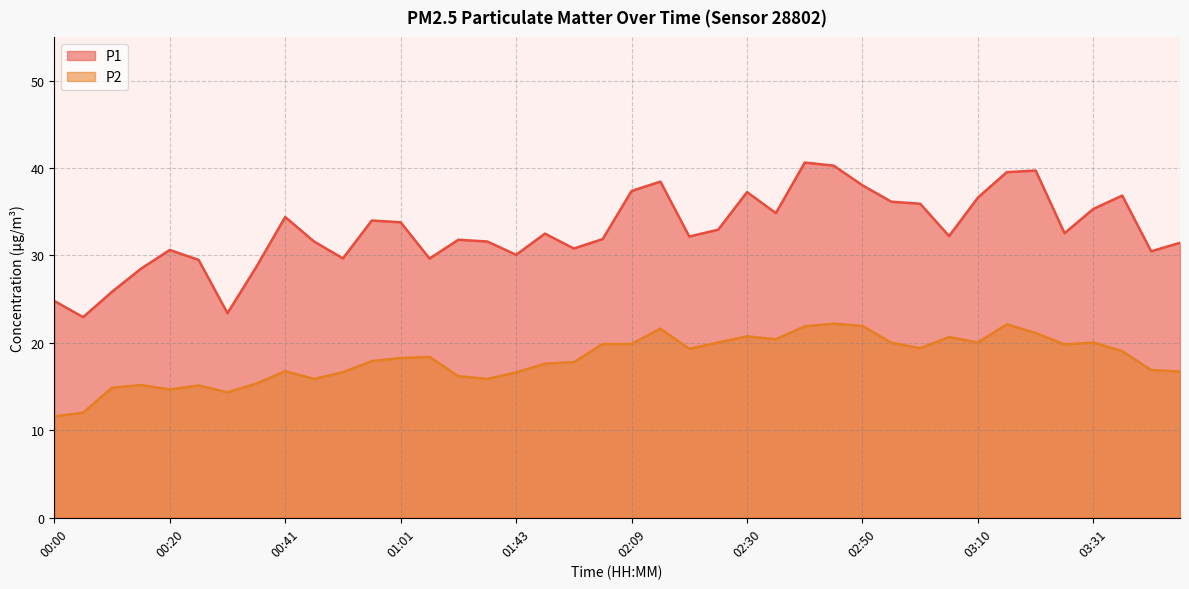

What is the spread (max minus min) of values at 00:05?

10.9